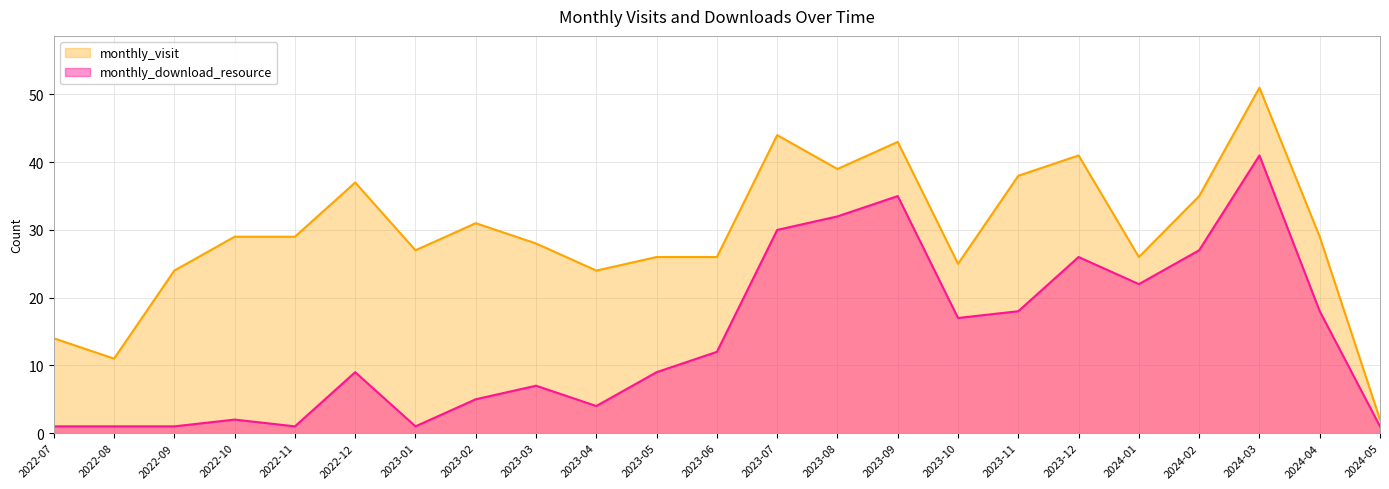

Which category has the lowest value across all series?

2022-07